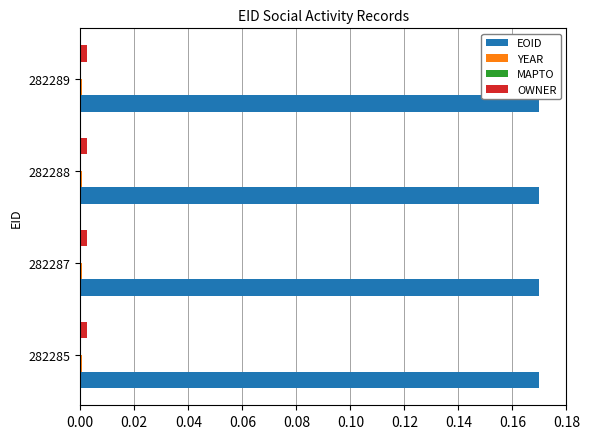

True or false: EOID has a value of 0.0 at 282287.

False